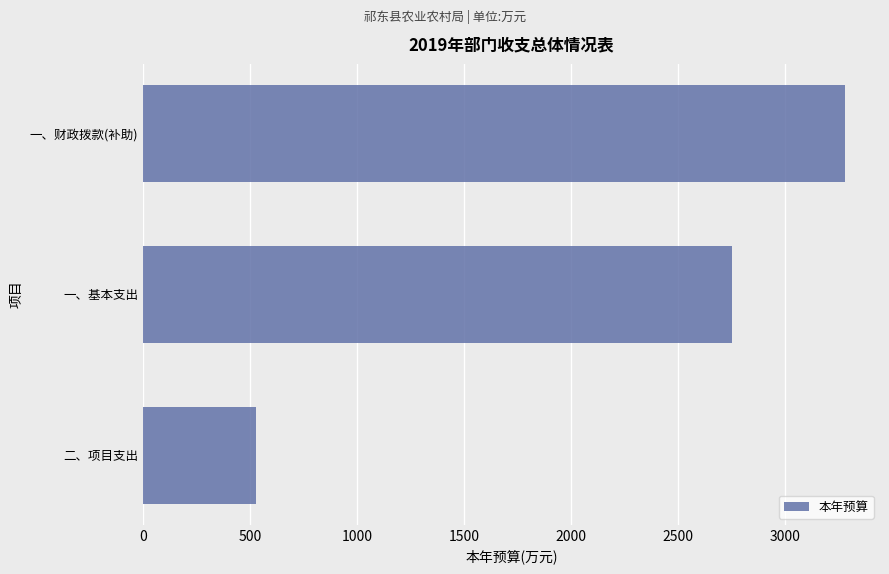

Read the value at 一、财政拨款(补助).

3278.4